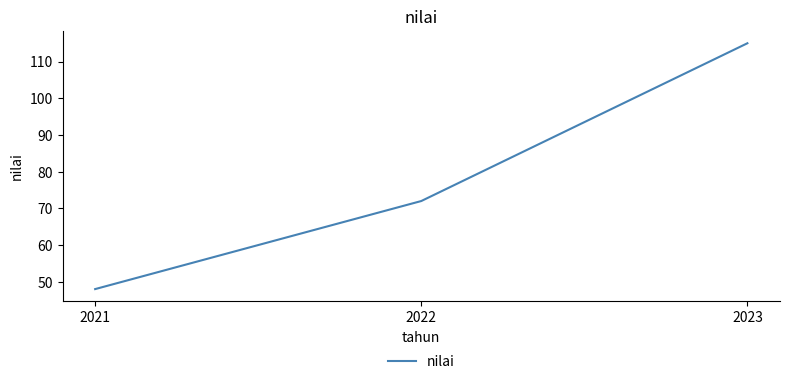

What is the sum of the values at 2023 and 2022?

187